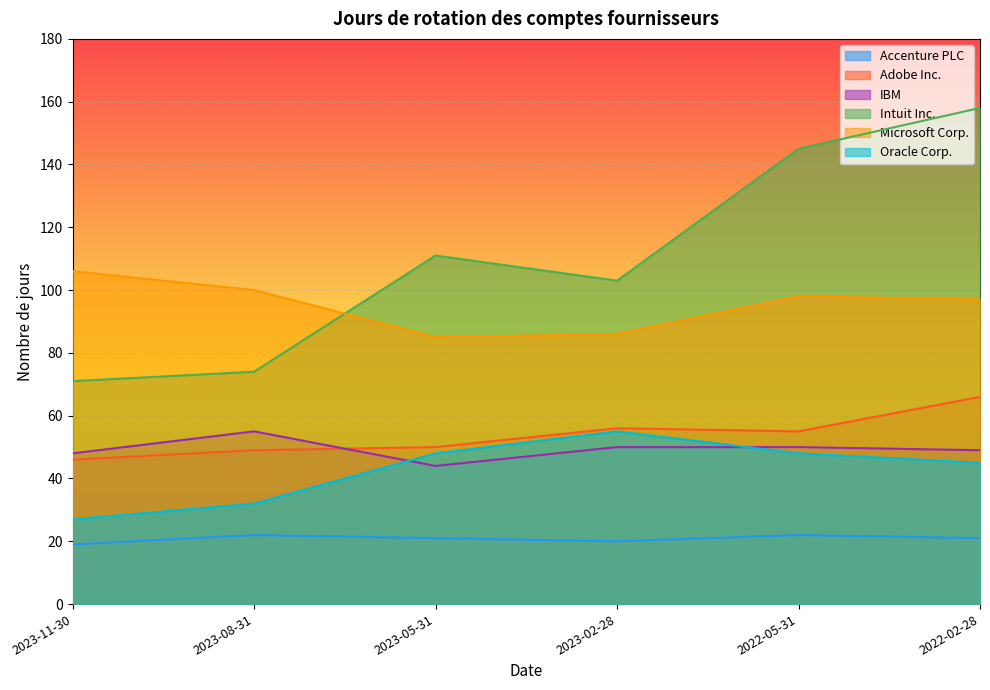

How many lines are shown in the chart?

6